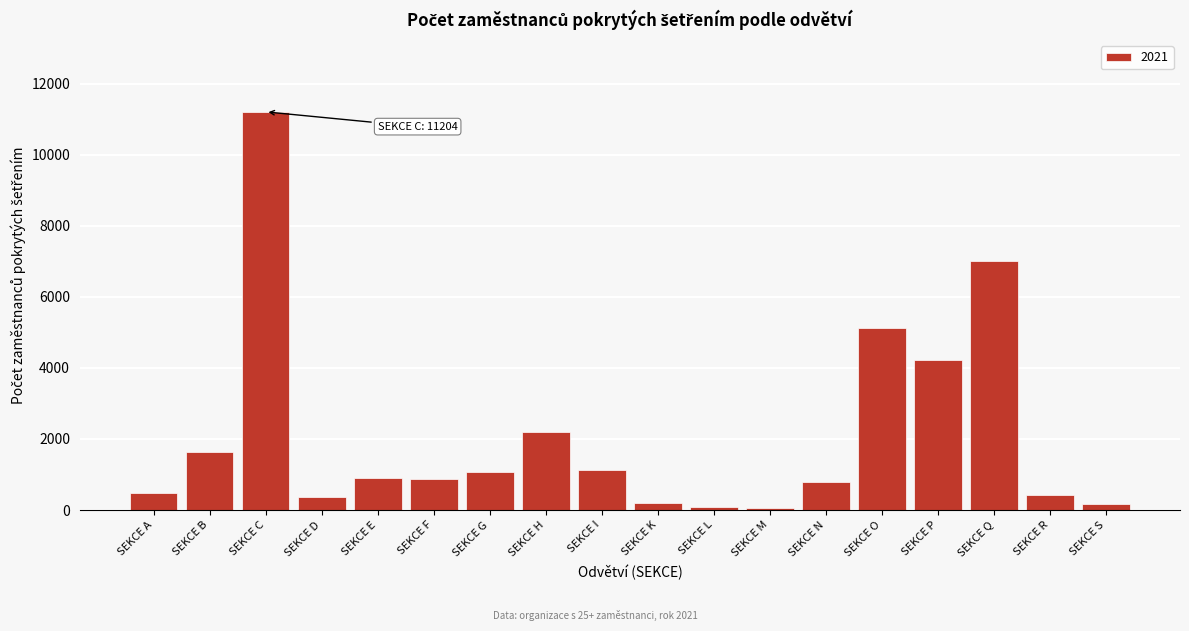

What is the difference between the maximum and minimum values?

11134